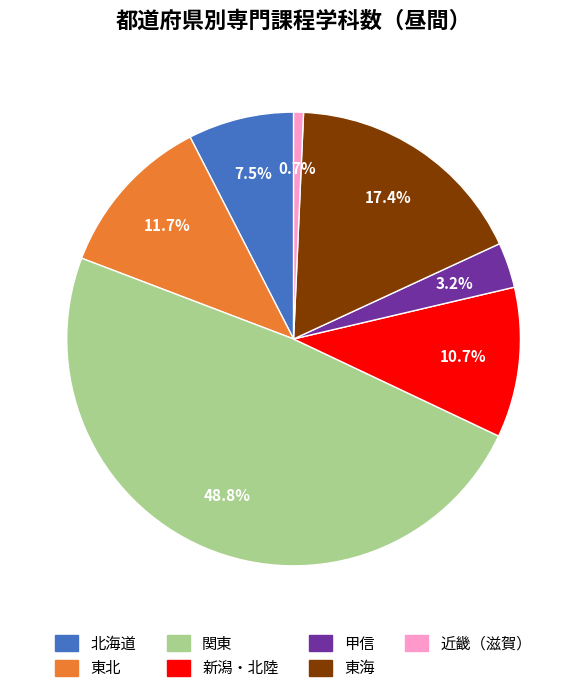

Is there any slice that represents more than half of the pie?

No